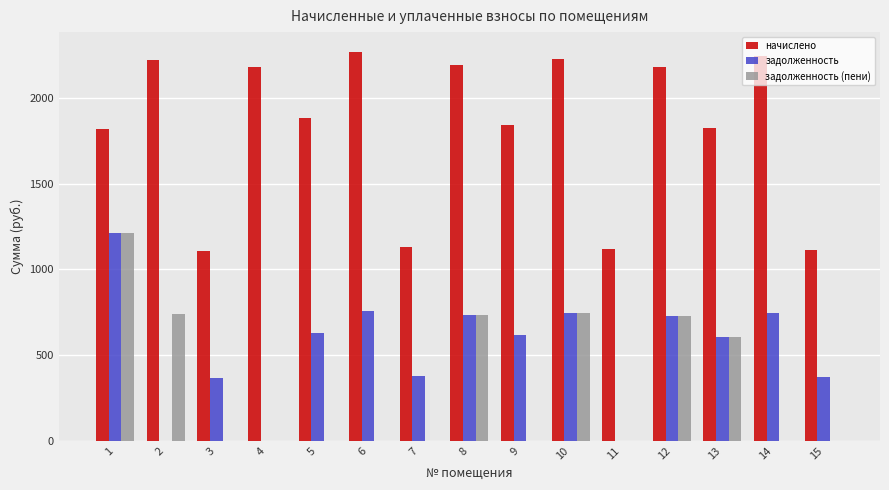

At which label is задолженность (пени) closest to 607?

13